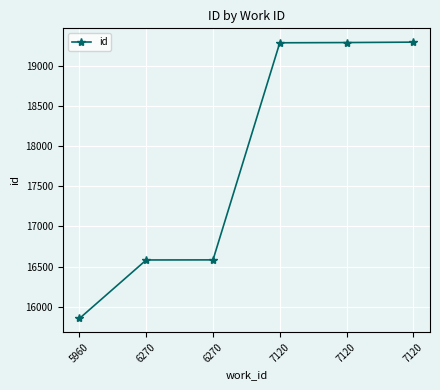

What is the difference between the second highest and second lowest values?

2710